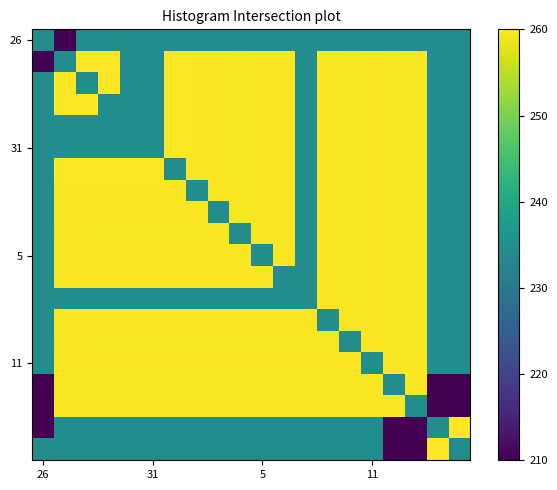

Count the number of categories in the chart.

20